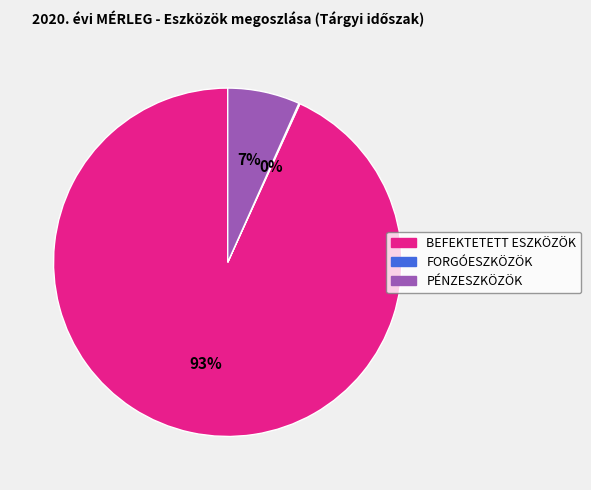

Which category accounts for the majority?

BEFEKTETETT ESZKÖZÖK